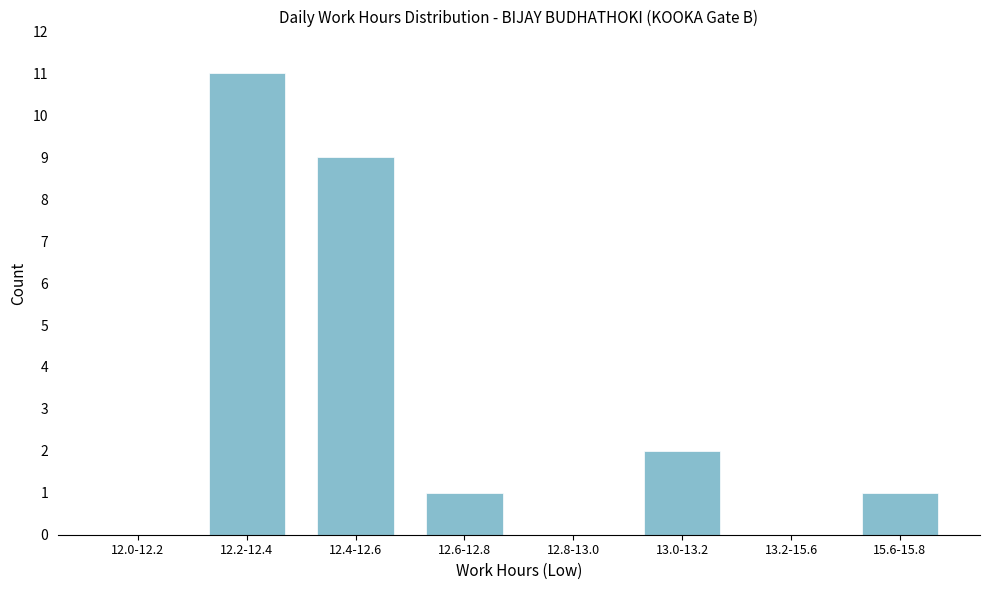

Reading left to right, transcribe all the data shown in this chart.

12.0-12.2=0	12.2-12.4=11	12.4-12.6=9	12.6-12.8=1	12.8-13.0=0	13.0-13.2=2	13.2-15.6=0	15.6-15.8=1